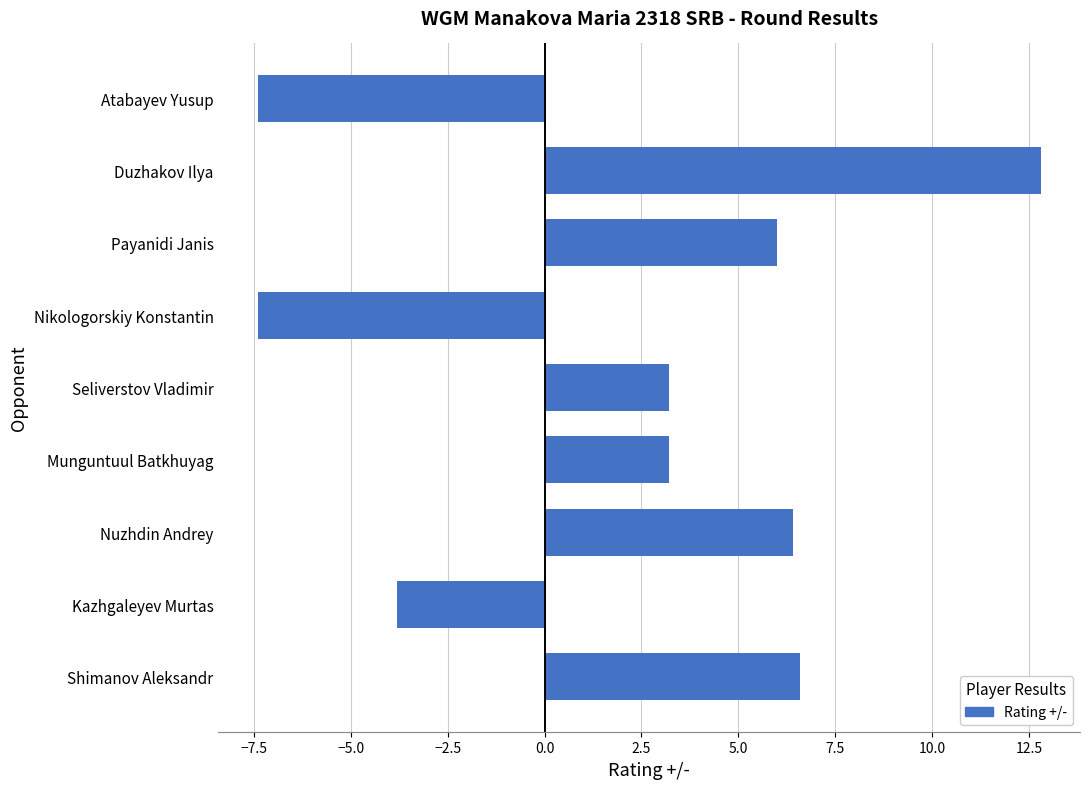

Read the value at Seliverstov Vladimir.

3.2